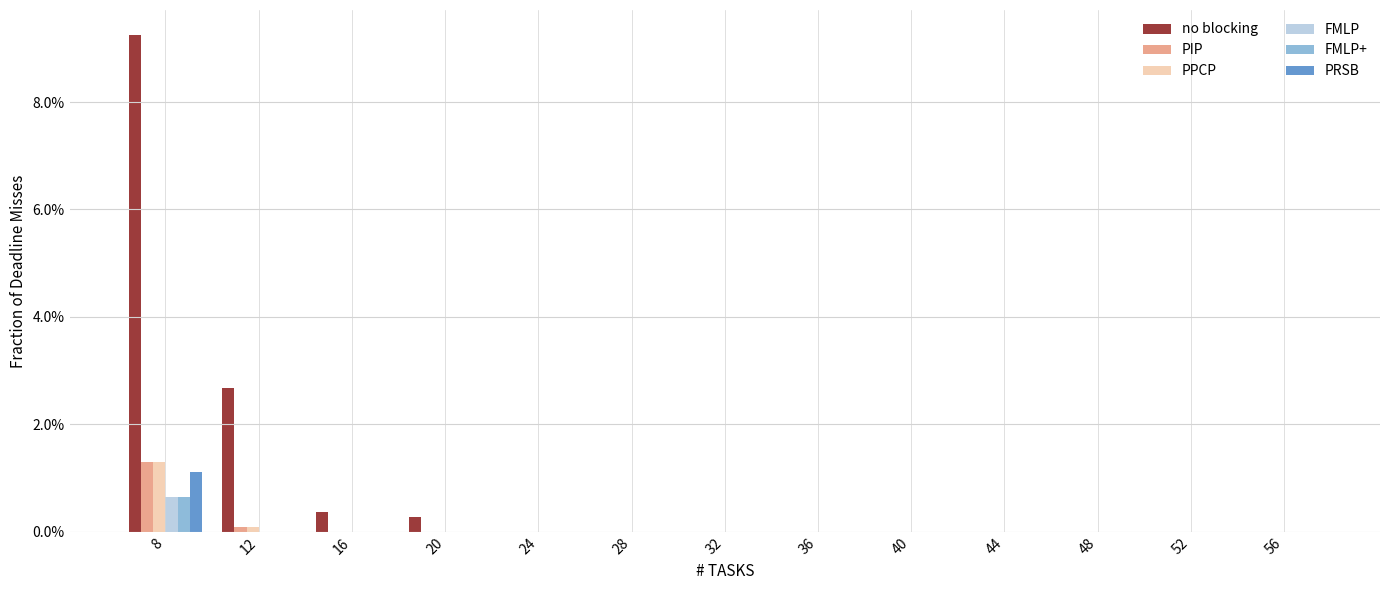

Which series changed the most between 12 and 16?

no blocking